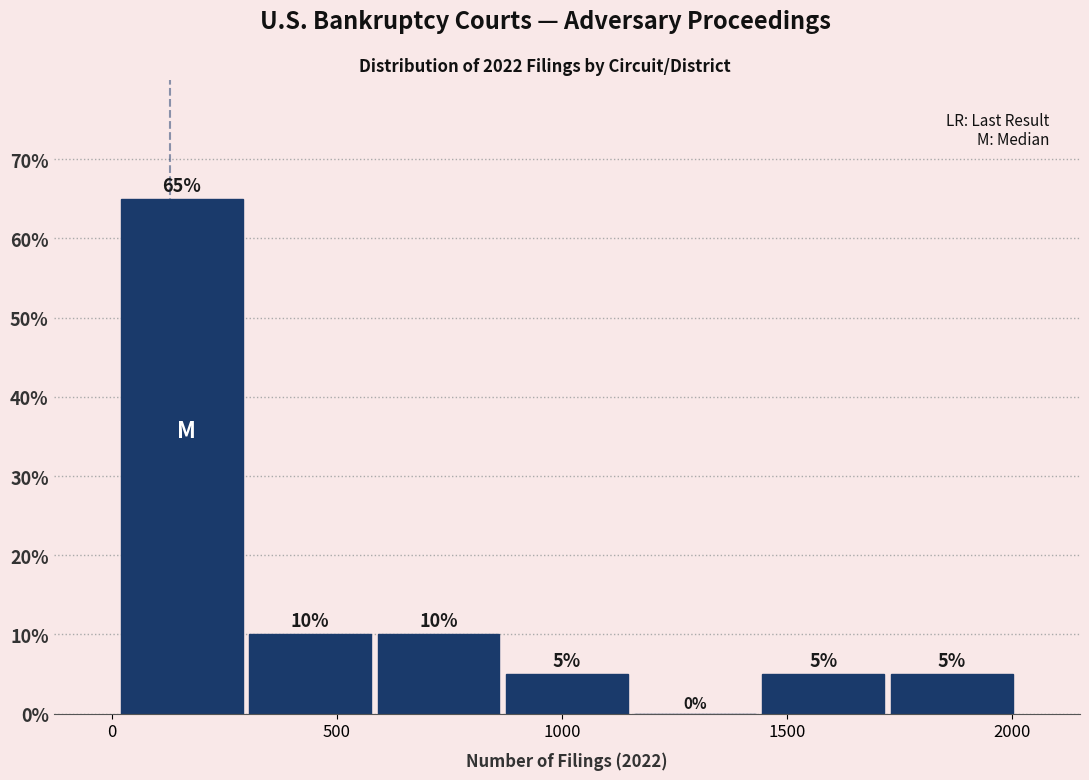

Which range on the x-axis has the tallest bar?

0 to 300